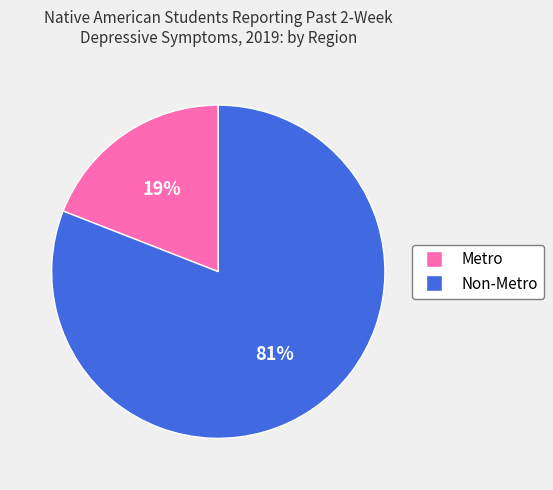

The Metro slice represents 19% of the pie. True or false?

True